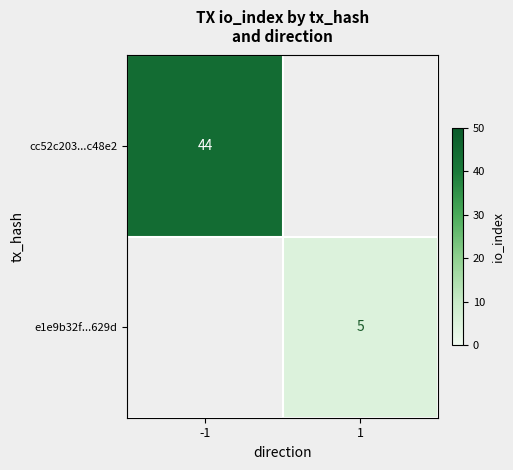

How many series are shown in this chart?

2